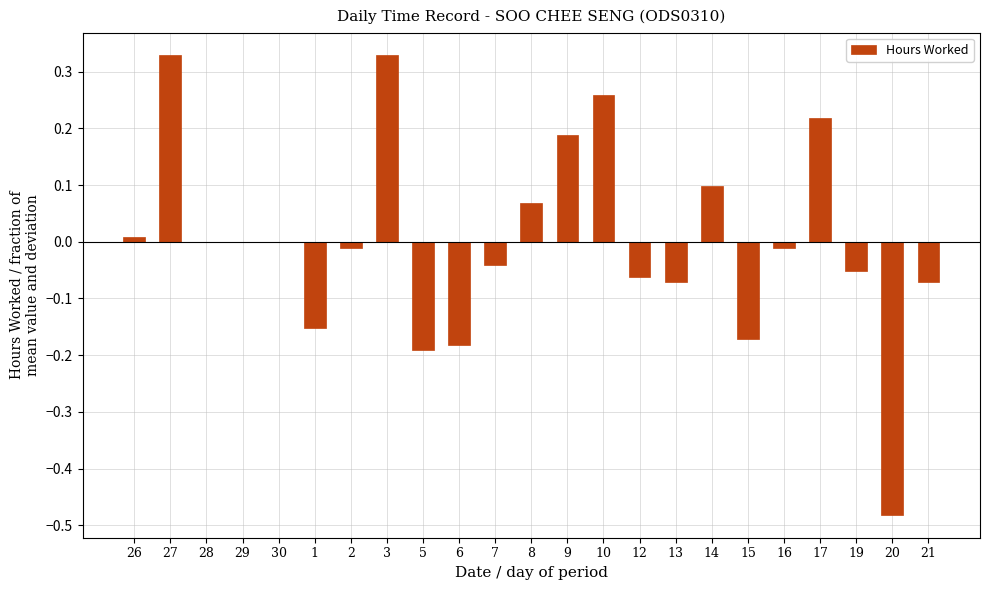

The chart shows a value of 0.3 at 28. True or false?

False